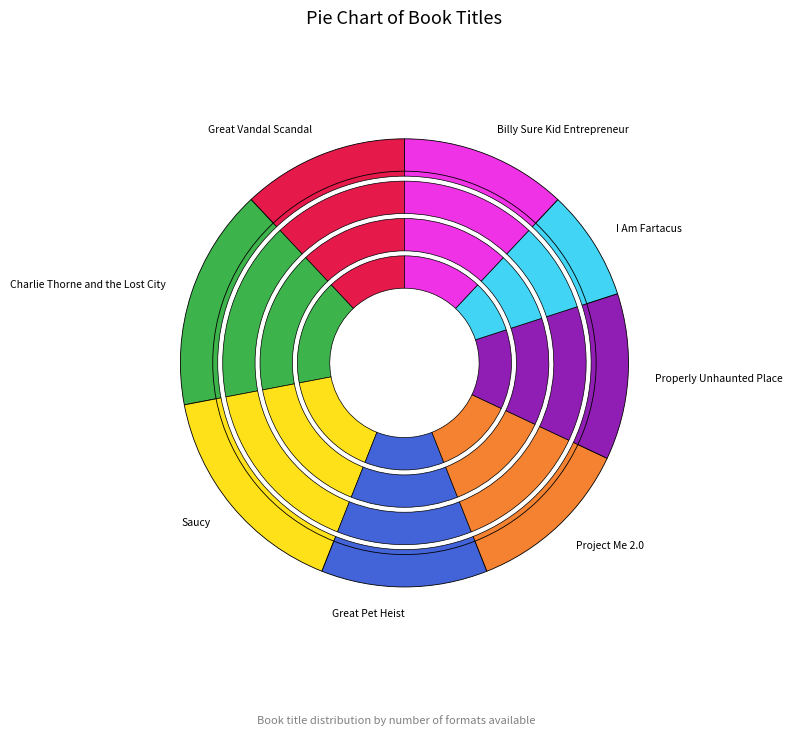

What portion of the pie excludes Great Pet Heist?

88.0%